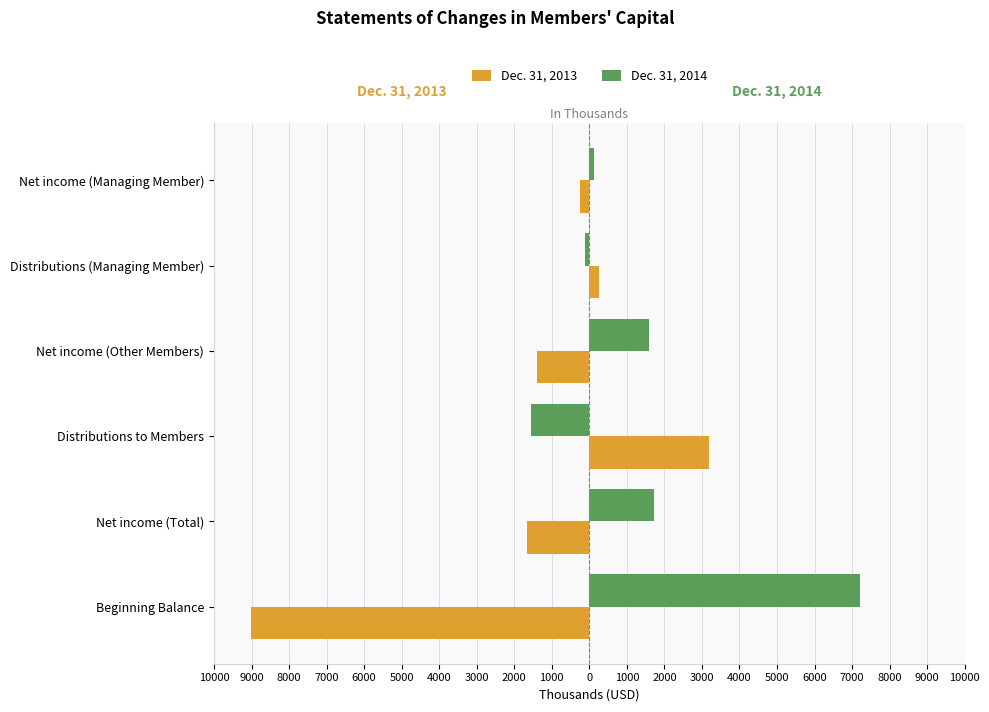

Reading left to right, extract all data points from this chart.

Dec. 31, 2013: -9013	-1660	3190	-1401	259	-259
Dec. 31, 2014: 7224	1727	-1563	1600	-127	127